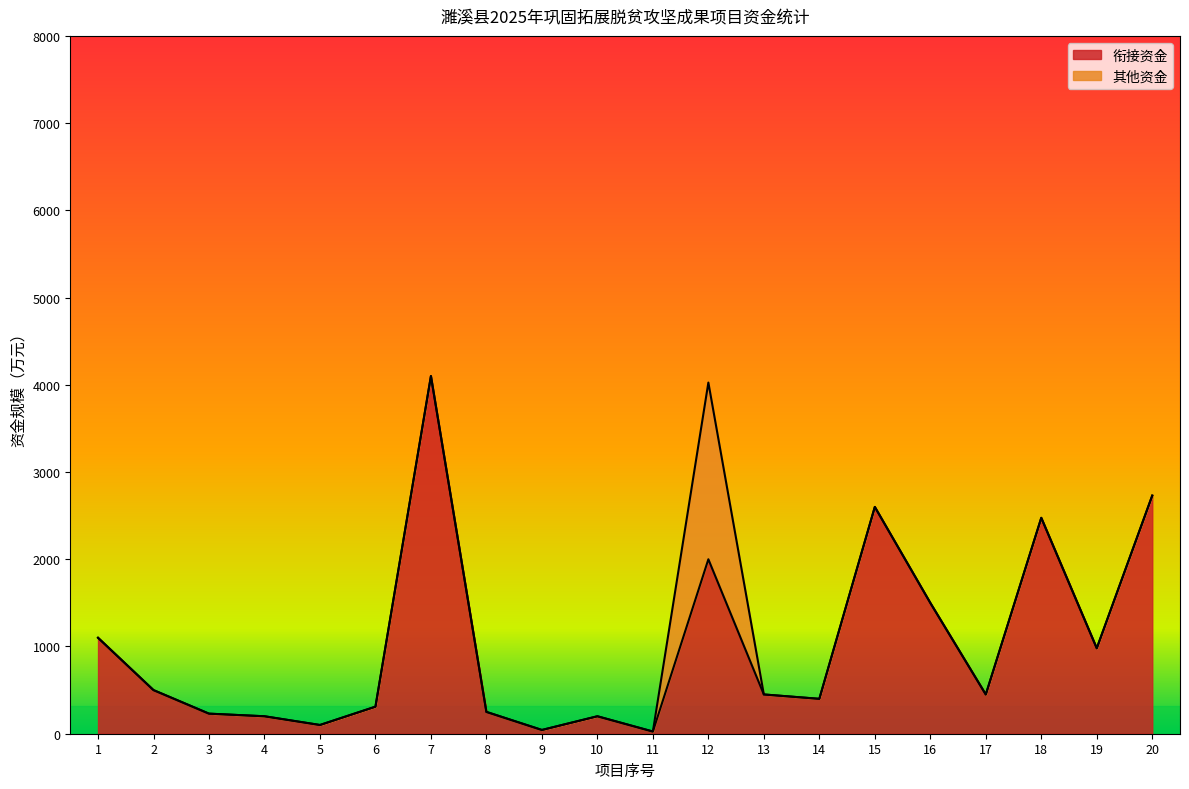

Reading left to right, what are all the values shown in this chart?

1=1100	2=500	3=230	4=200	5=100	6=310	7=4100	8=250	9=43	10=200	11=25	12=2000	13=450	14=400	15=2600	16=1500	17=450	18=2475	19=980	20=2730